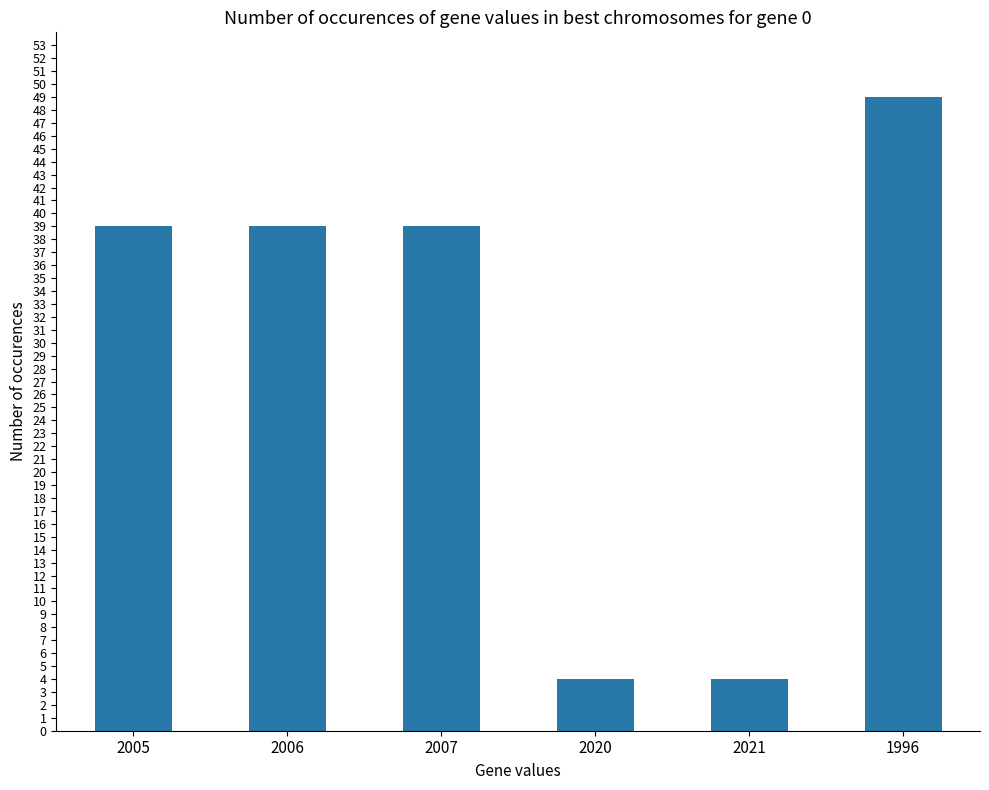

Does the chart contain any negative values?

No